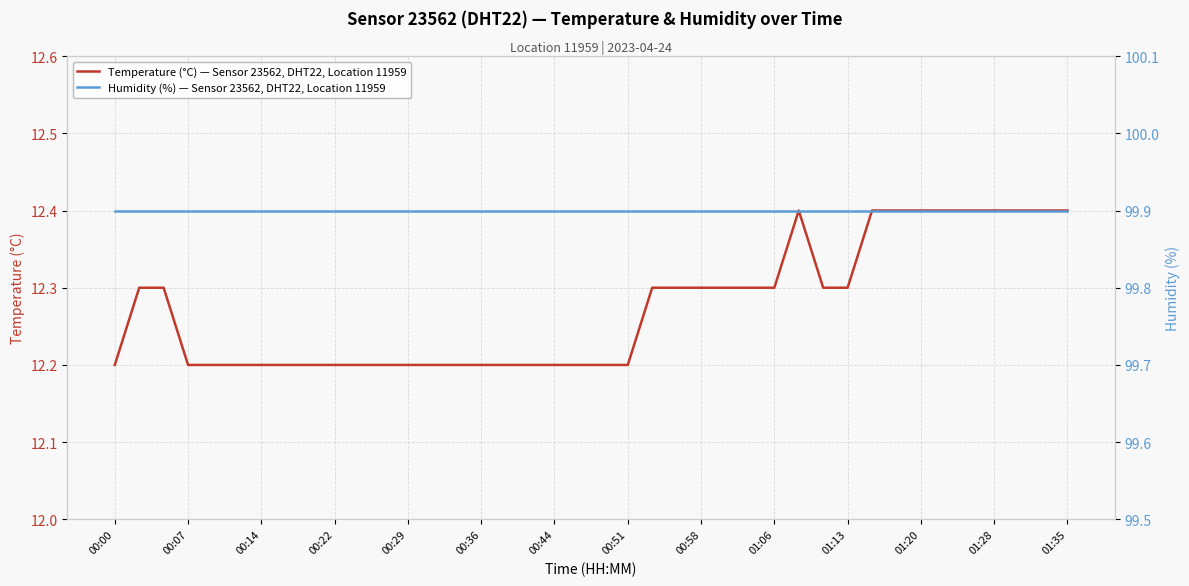

What is the maximum value for Temperature (°C) — Sensor 23562, DHT22, Location 11959?

12.4